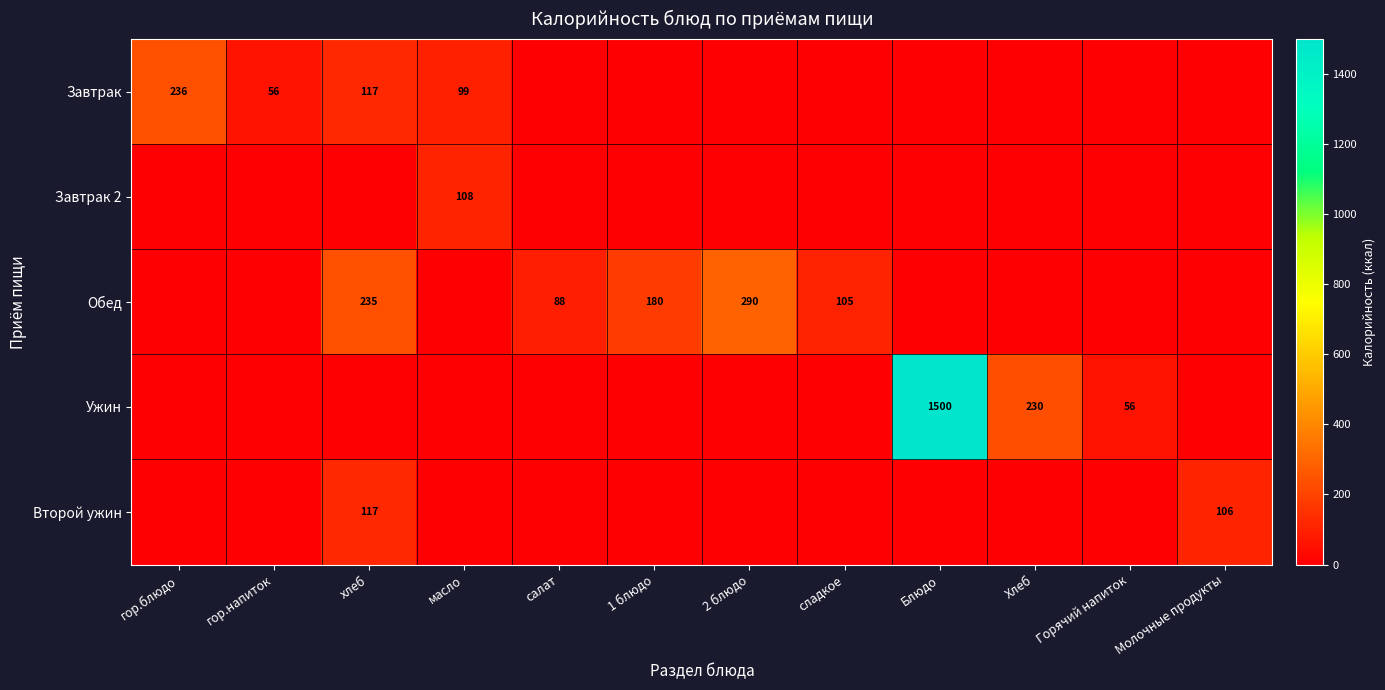

Is it true that Завтрак equals 236 at гор.блюдо?

True